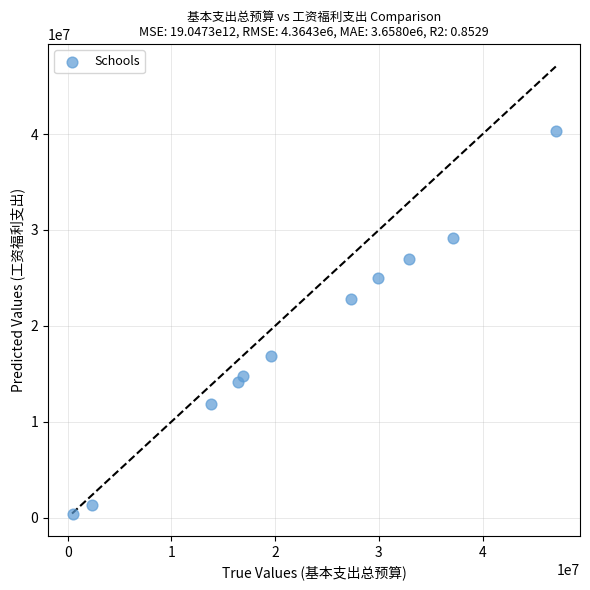

What Y value in the scatter plot is closest to 20389844?

22765148